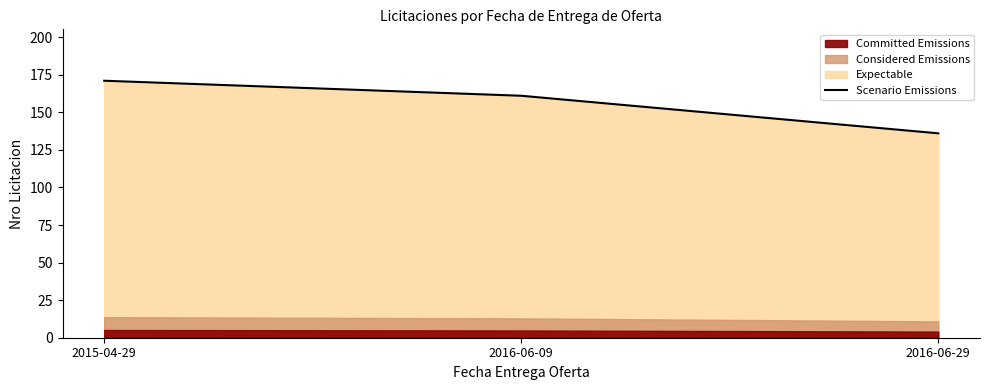

Where is the data nearest to the value 153?

2016-06-09